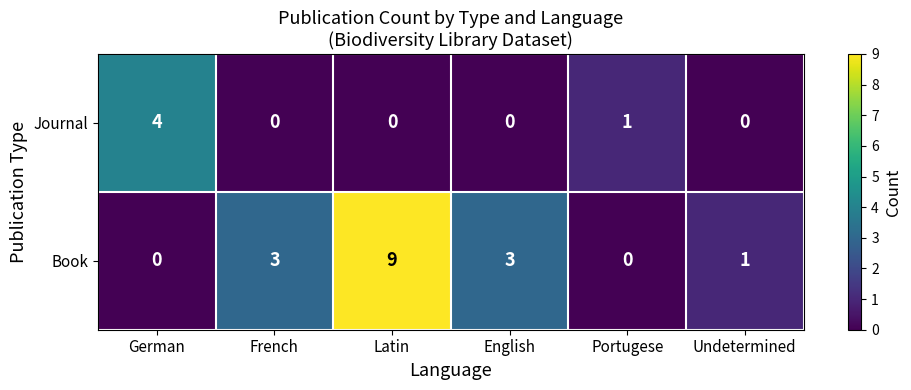

At which category is the sum across all series the highest?

Latin